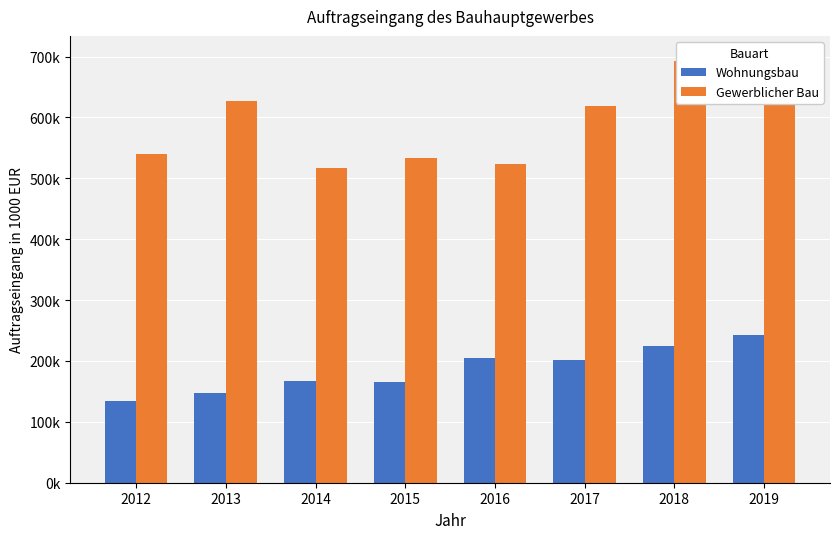

Which label corresponds to the smallest value in the chart?

2012